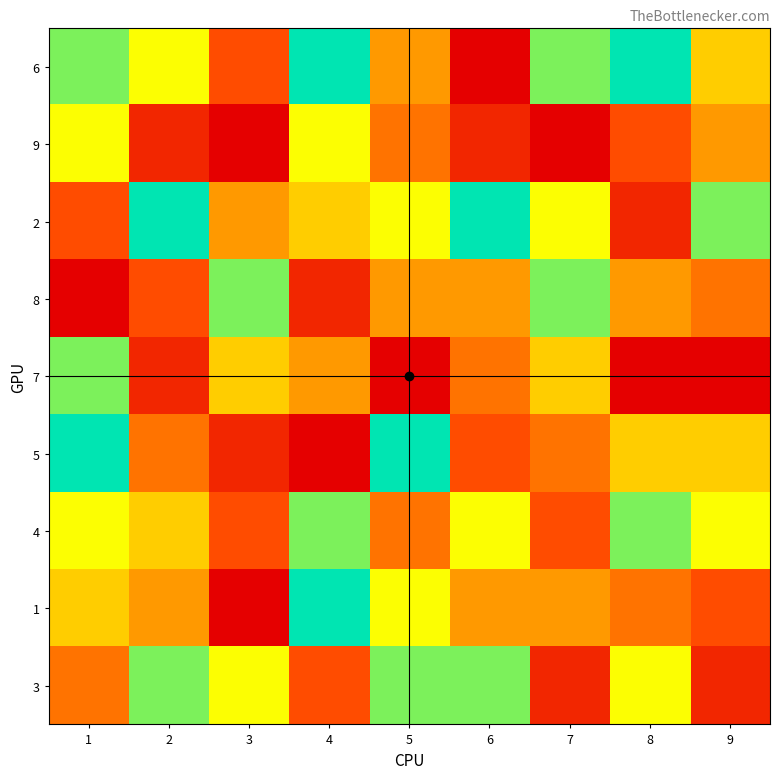

At 5, list the series in order from smallest to largest.

7, 9, 4, 6, 8, 2, 1, 3, 5